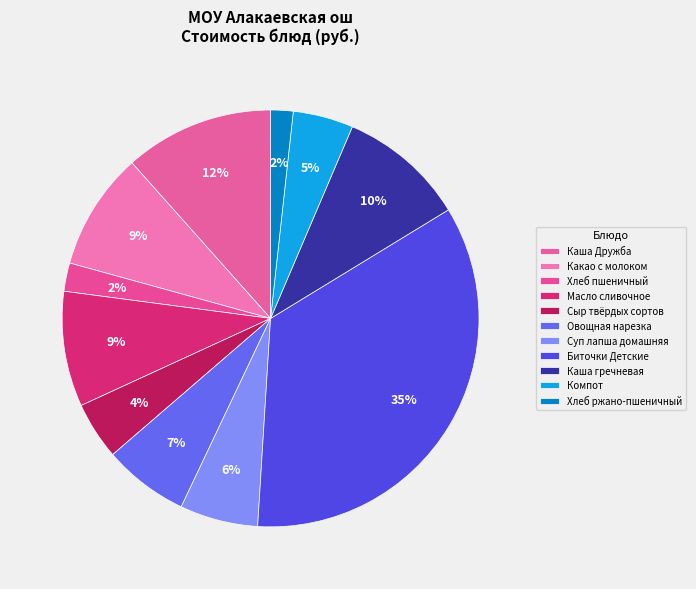

How many slices are in this pie chart?

11